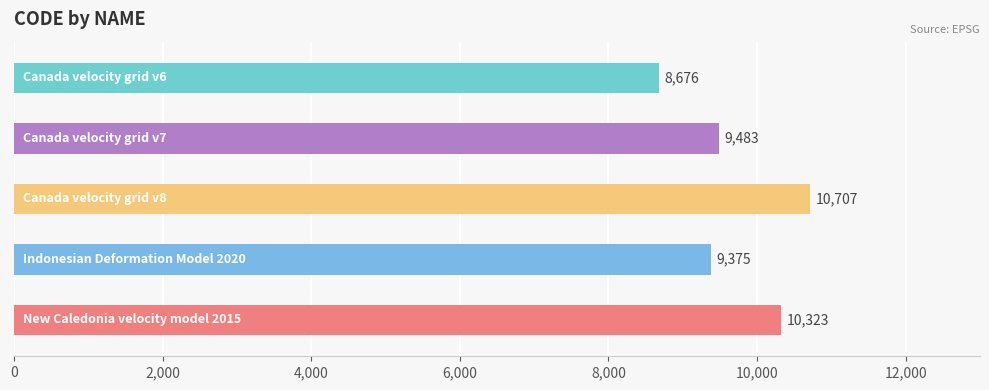

Does the chart contain stacked bars?

No